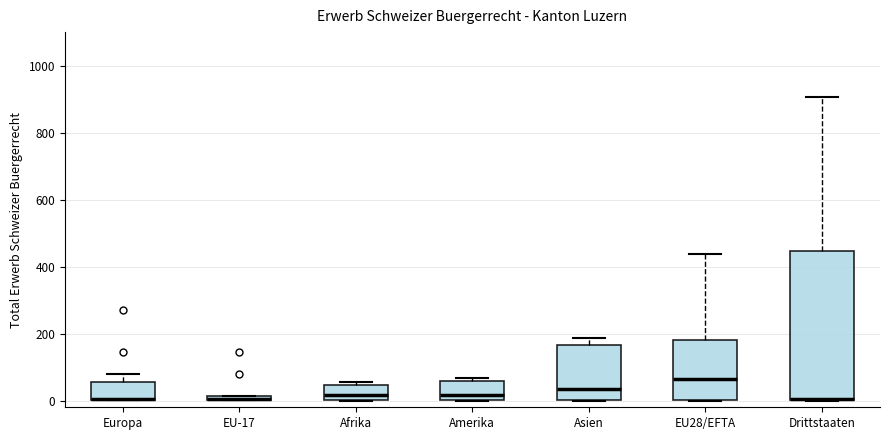

Where is the upper edge of the box for Afrika on the y-axis? The values are not printed on the chart, so give them approximately, as read against the axis.

40